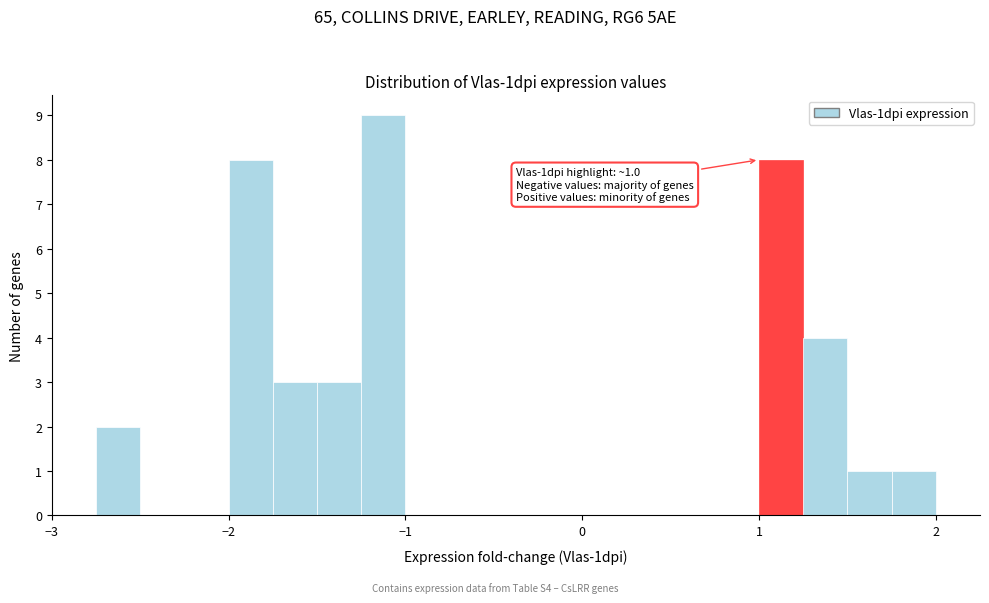

Around what value on the x-axis is the tallest bar? Give the approximate position of its centre, as read against the axis.

-1.1